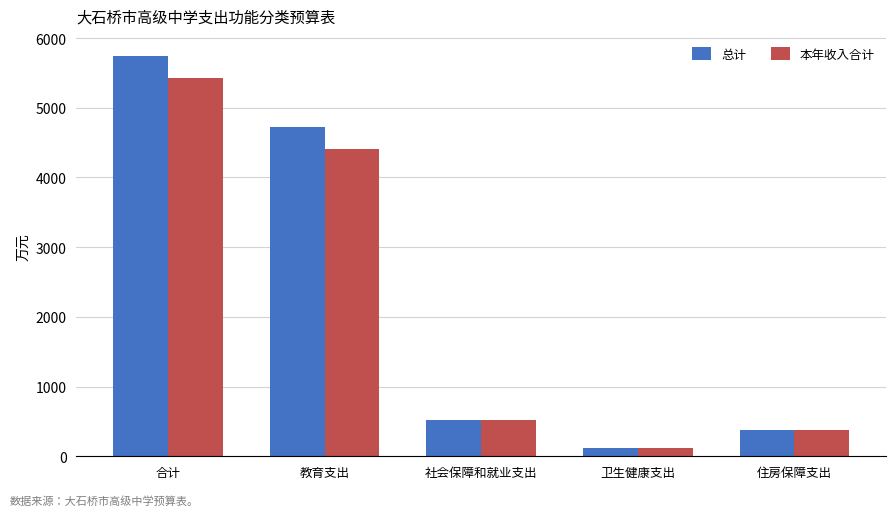

At how many categories does at least one series exceed 4627?

2